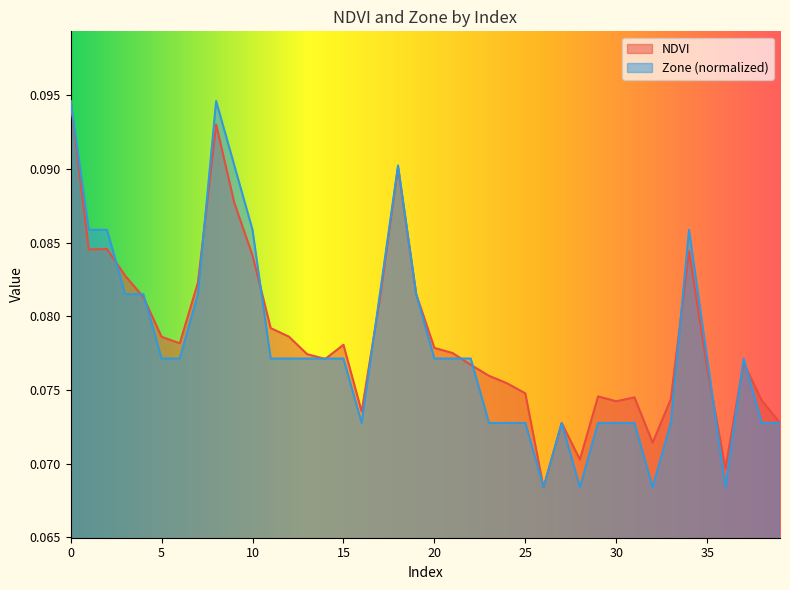

Rank the series at 23 from lowest to highest value.

Zone, NDVI